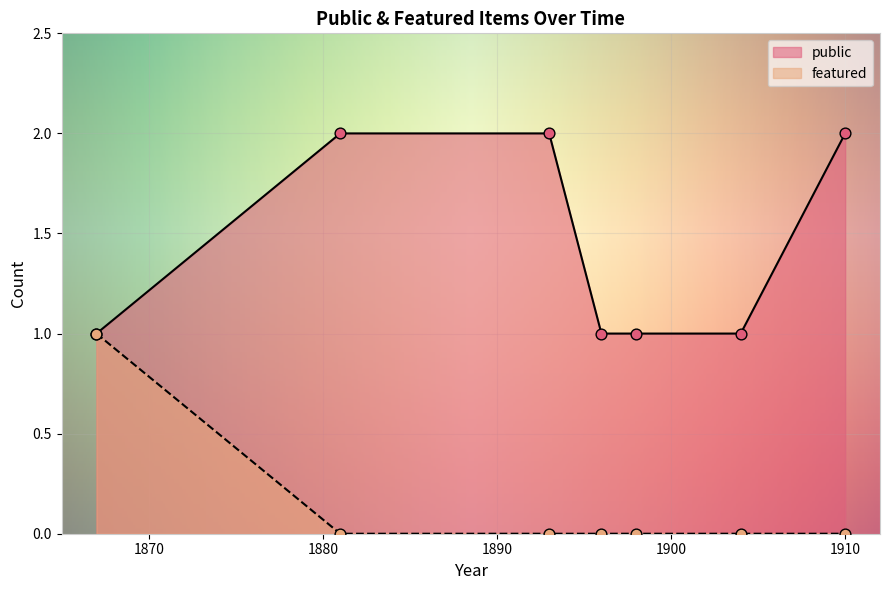

At which category is the sum across all series the highest?

1867-10-15